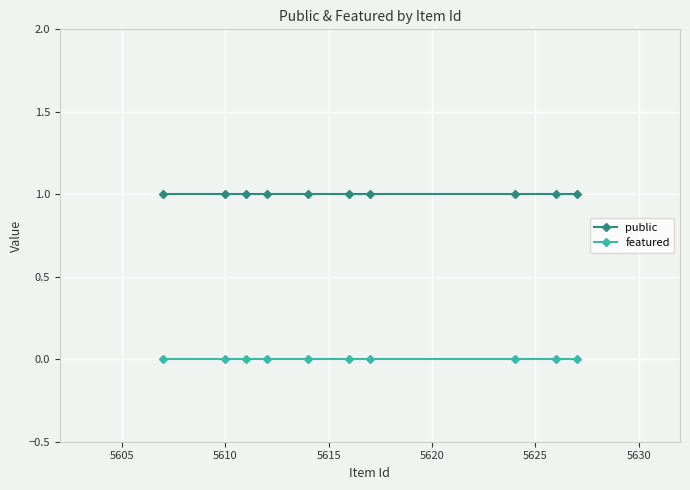

List the series in order of their overall mean, highest first.

public, featured